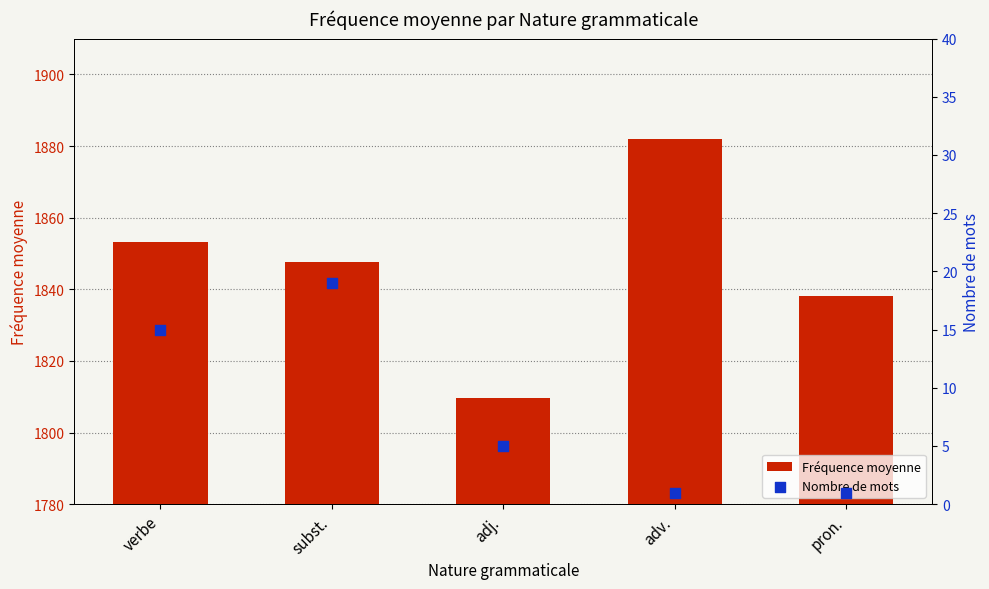

Which series has the largest total across all categories?

Fréquence moyenne